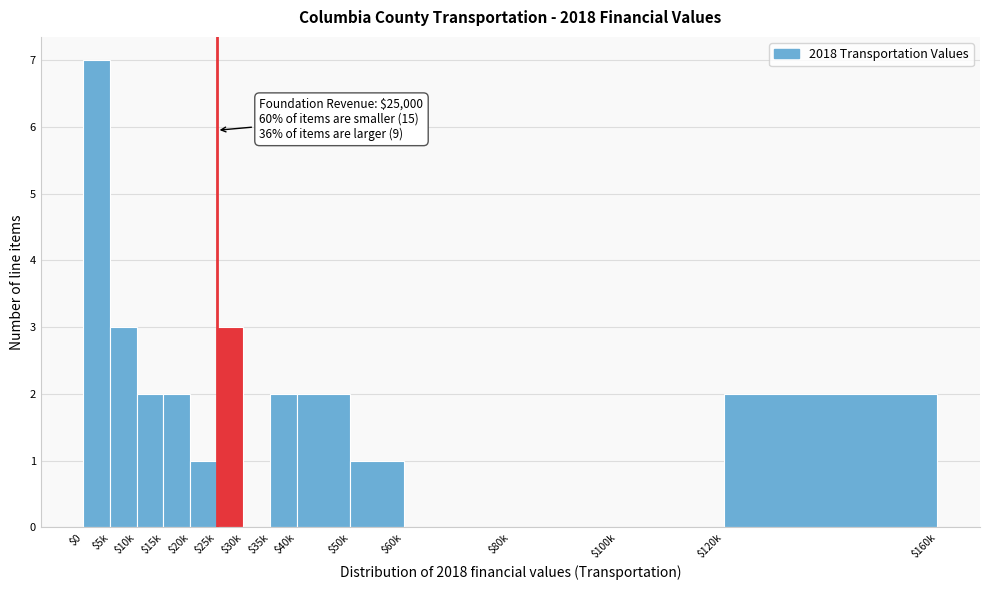

What is the greatest value displayed?

7